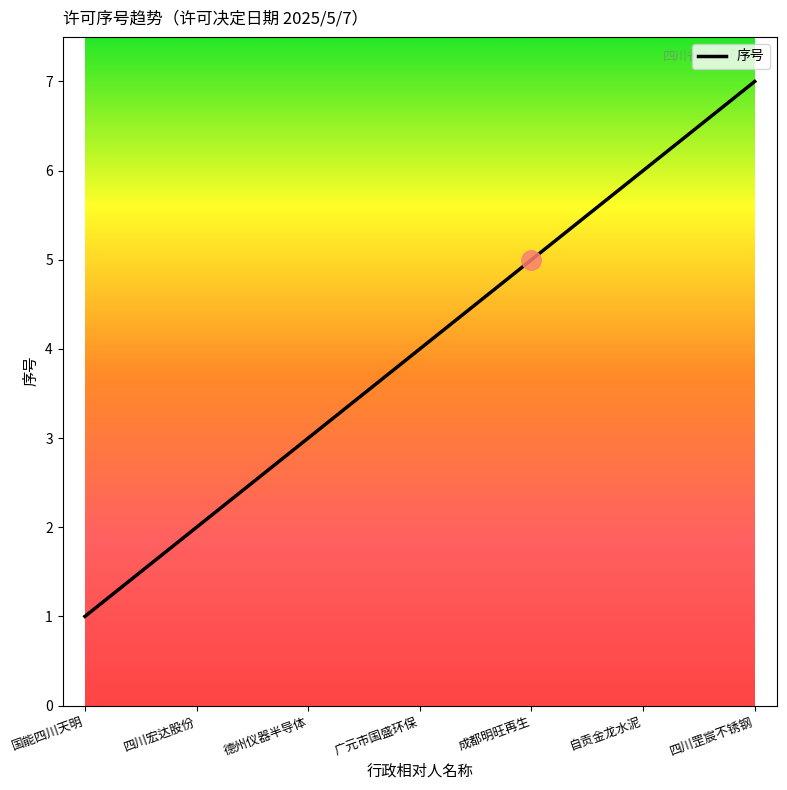

What is the difference between the maximum and minimum values?

6